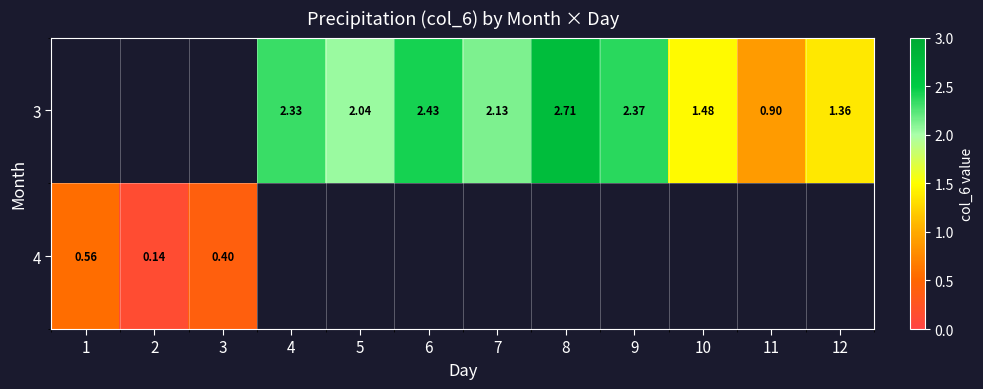

What is the approximate value of 4 at 2?

0.1